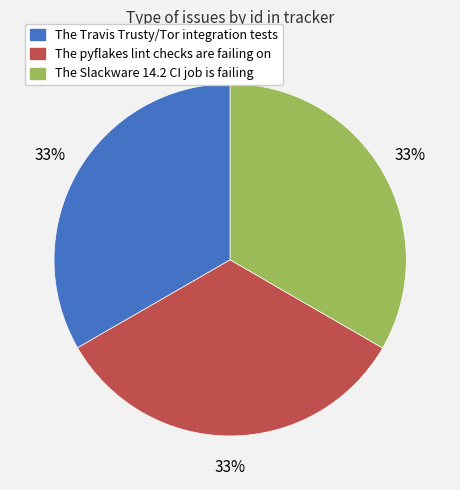

To the nearest percent, what portion does The Slackware 14.2 CI job is failing represent?

33%